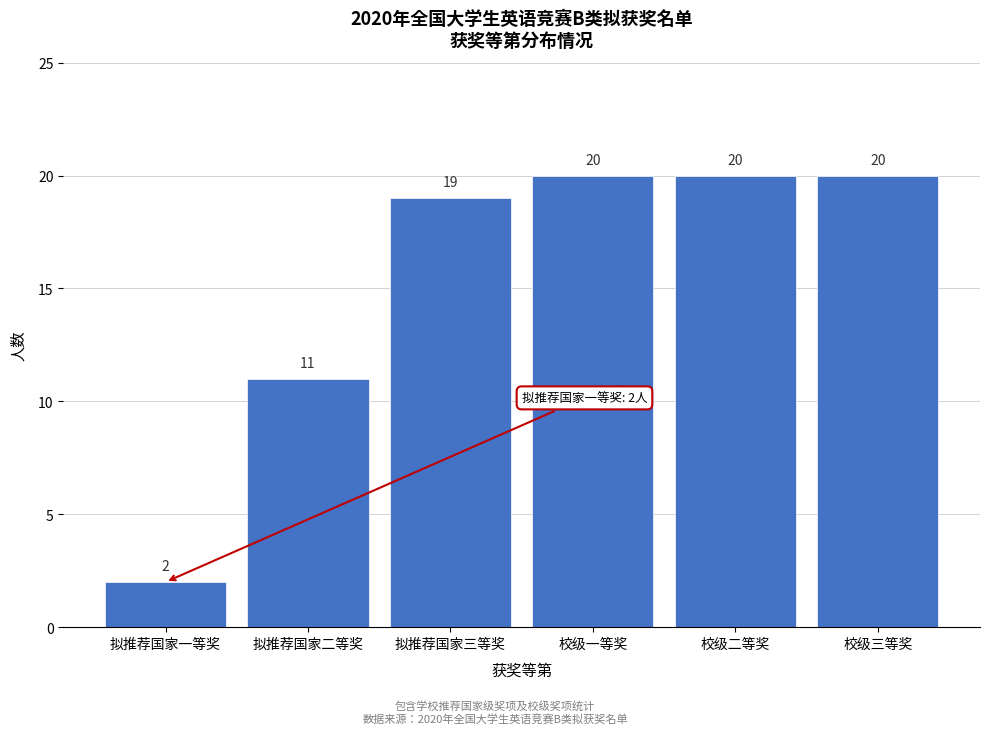

Reading left to right, transcribe all the data shown in this chart.

拟推荐国家一等奖=2	拟推荐国家二等奖=11	拟推荐国家三等奖=19	校级一等奖=20	校级二等奖=20	校级三等奖=20